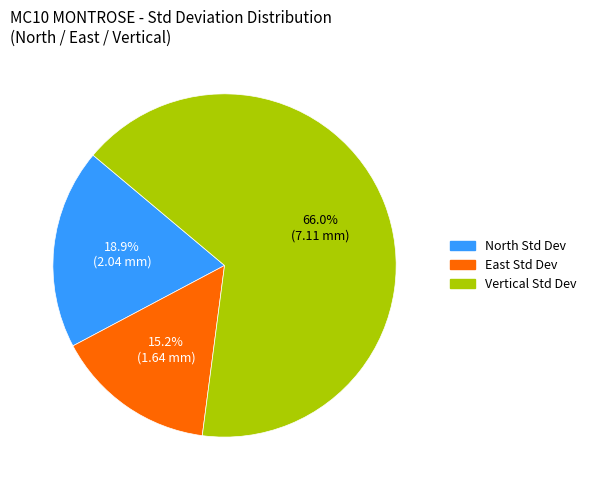

Count the number of slices in the pie.

3